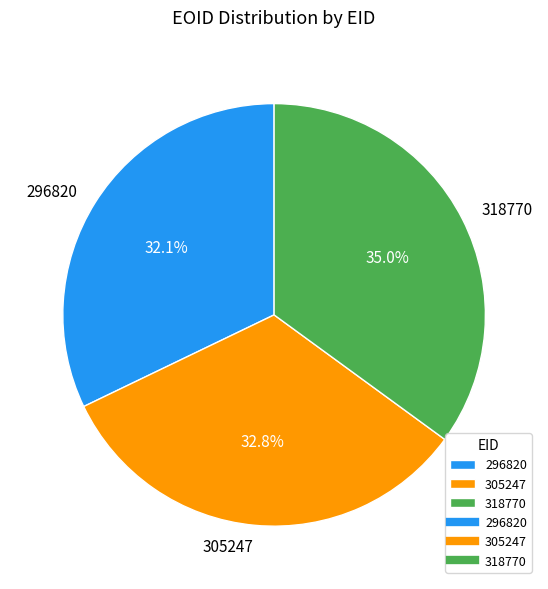

Which has a higher value, 296820 or 305247?

305247